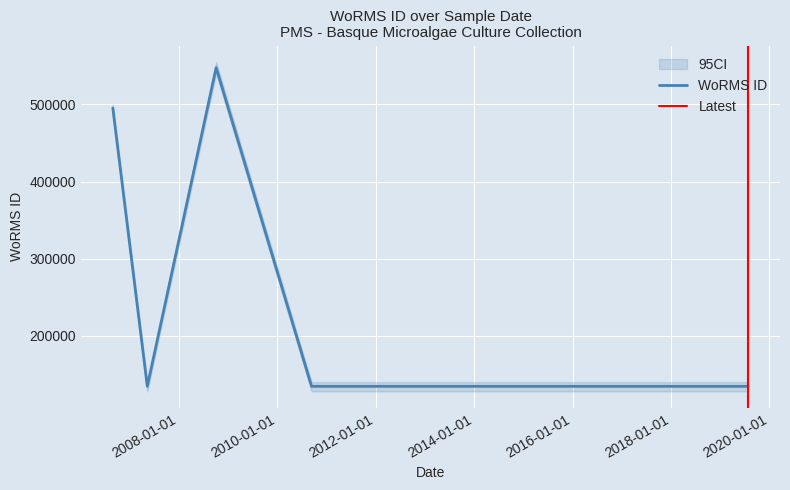

What is the change in value from 2008-10-04 to 2019-07-28?

-413163